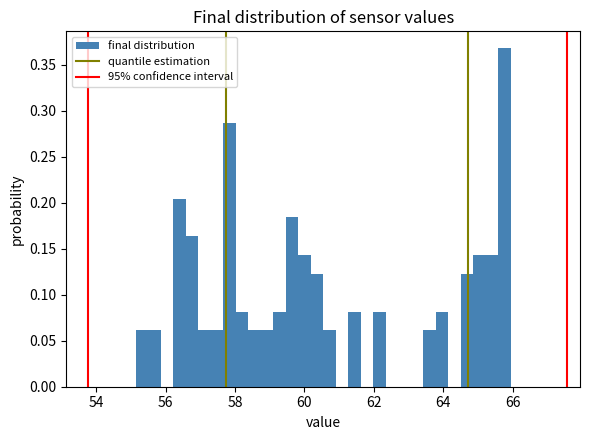

Read against the x-axis, roughly where is the centre of the tallest bar?

65.8